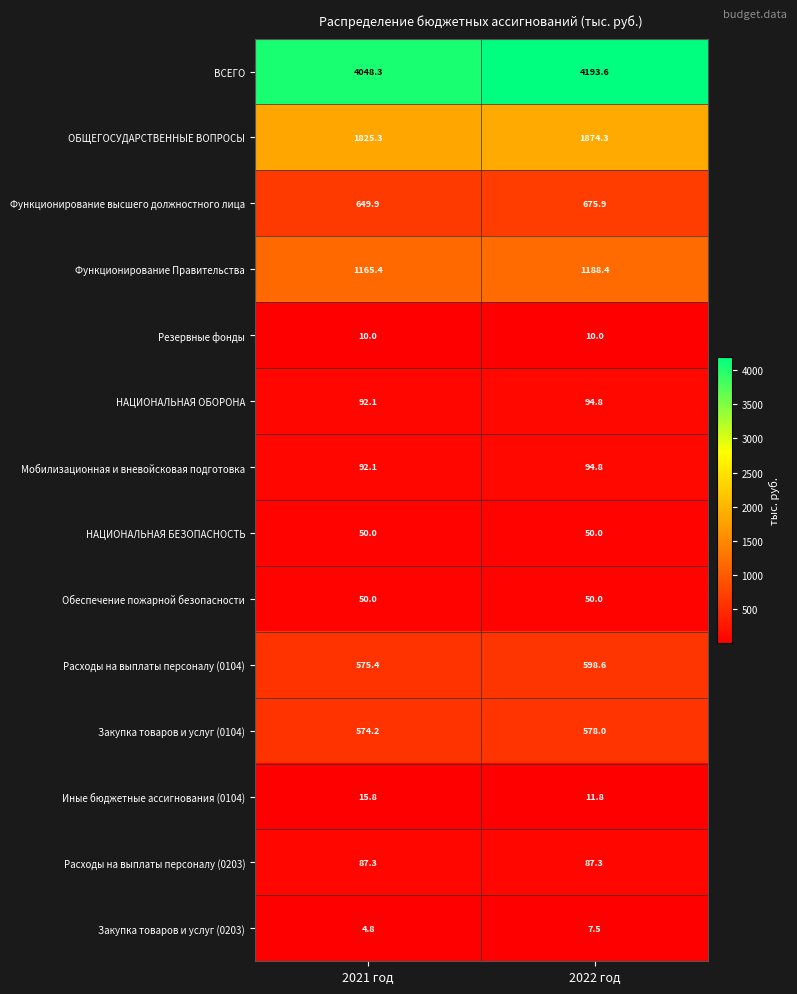

The value of Расходы на выплаты персоналу (0203) at 2021 год is 87.3. True or false?

True